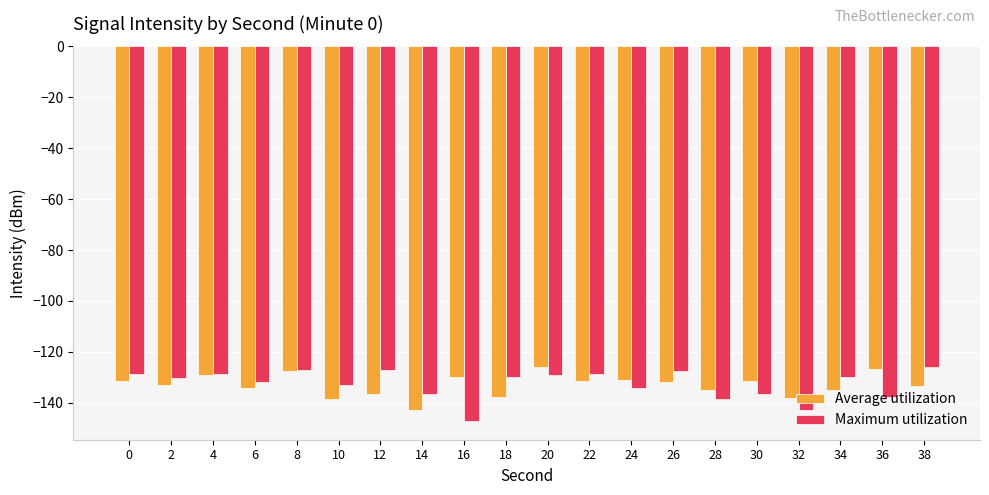

What is the difference between the Average utilization values at 28 and 2?

1.8